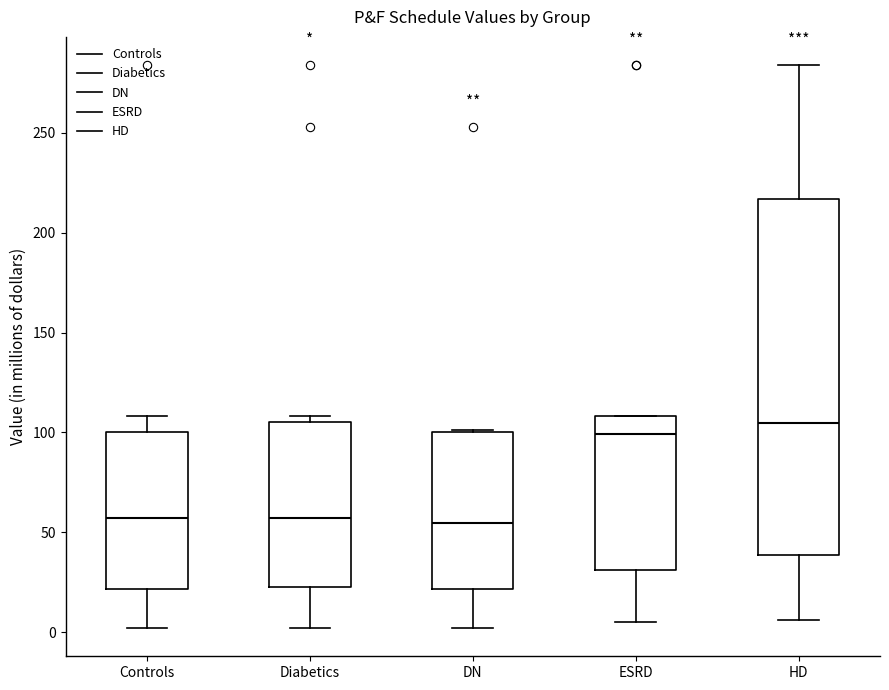

Which box's median line is the highest?

HD